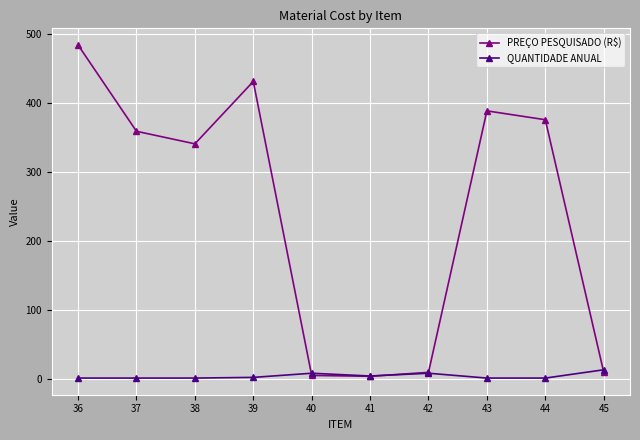

True or false: PREÇO PESQUISADO (R$) has more than 1 points higher than both neighbors.

True